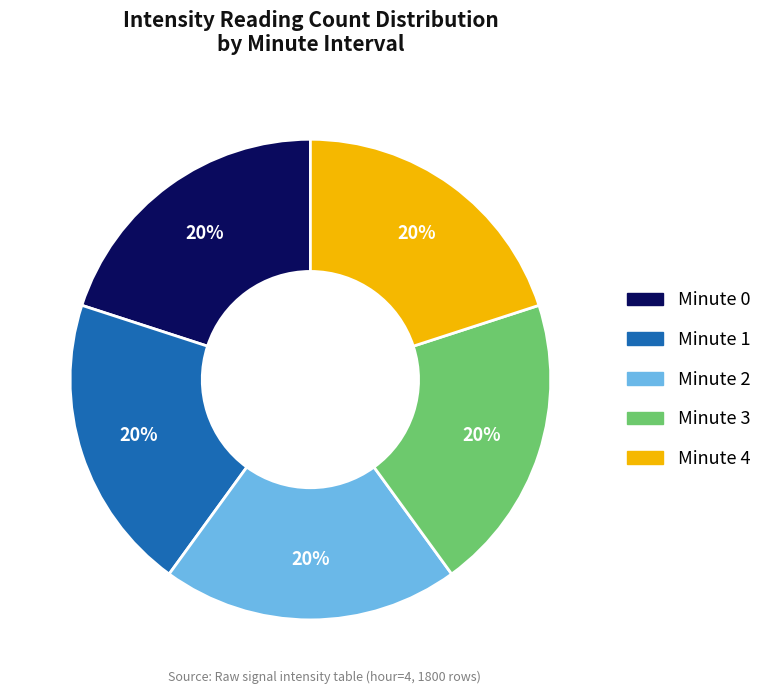

How many slices are in this pie chart?

5